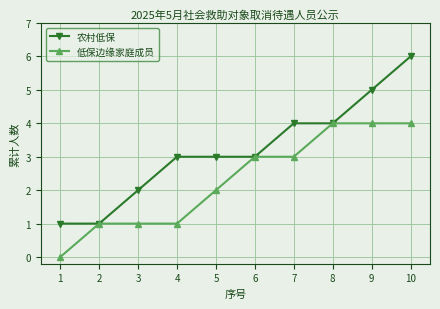

Does the chart display data point markers on the line(s)?

Yes